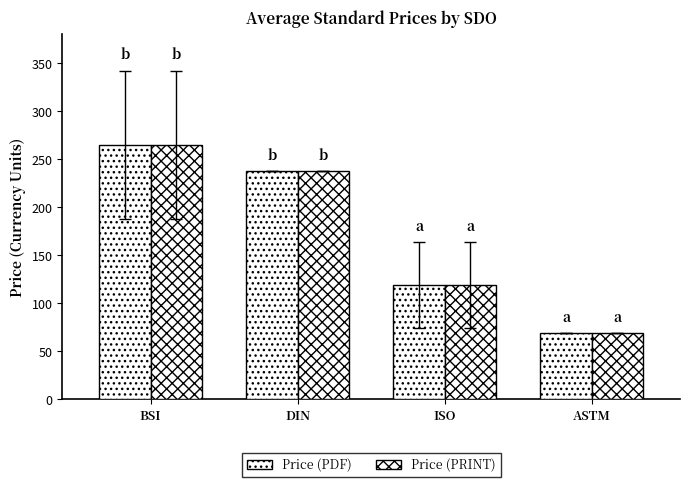

Rank the series at DIN from lowest to highest value.

Price (PDF), Price (PRINT)